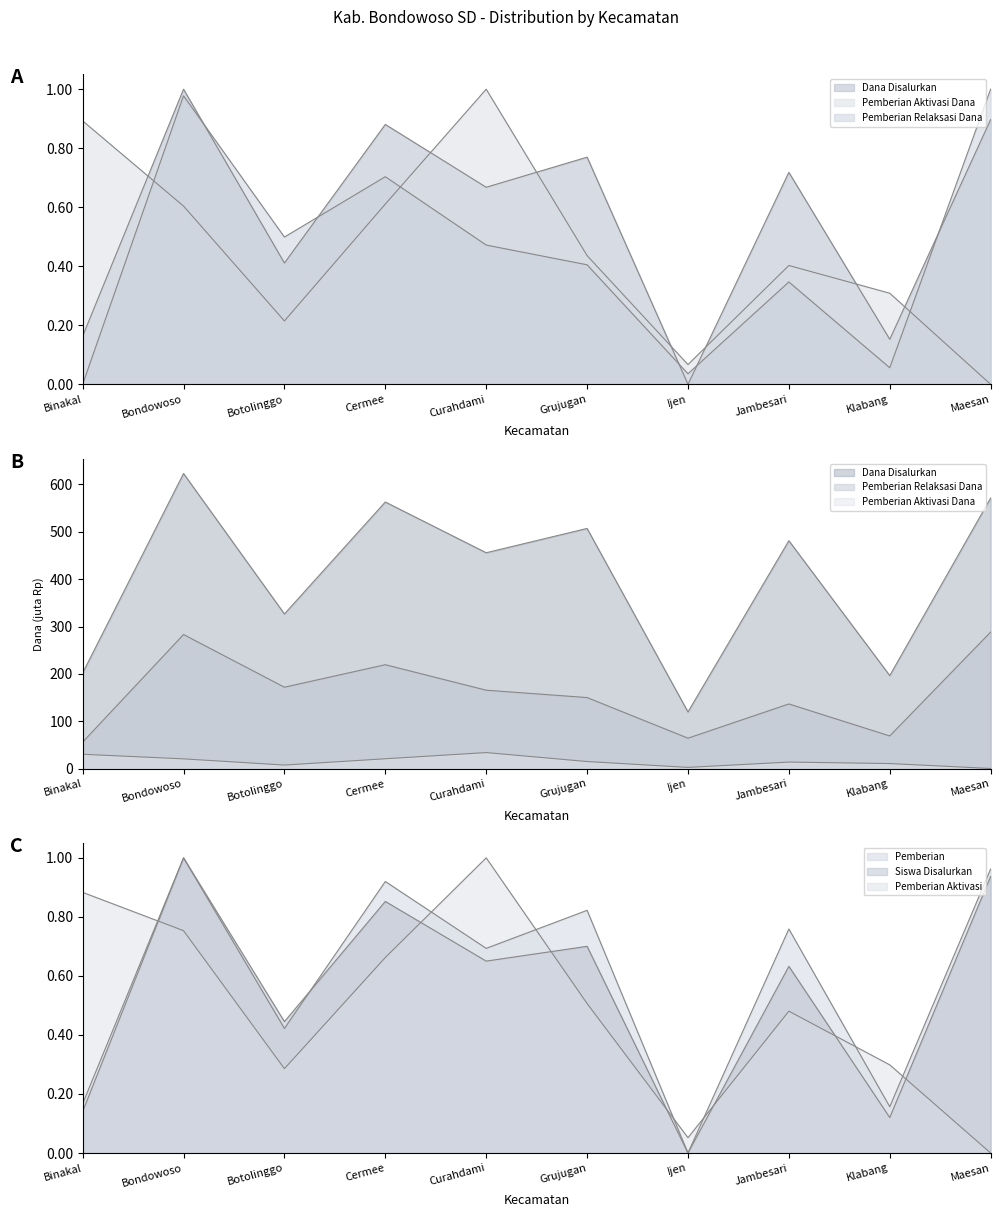

What are all the series names shown in the legend?

Dana Disalurkan, Pemberian, Pemberian Relaksasi Dana, Siswa Disalurkan, Pemberian Aktivasi Dana, Pemberian Aktivasi